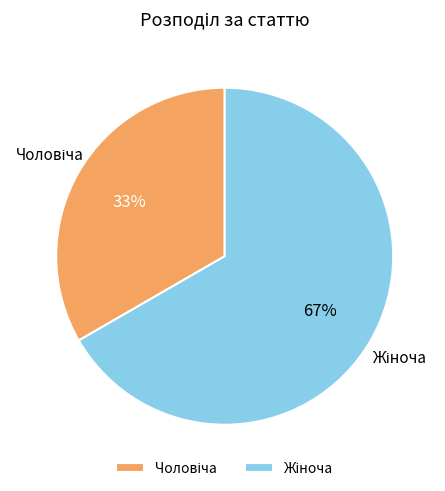

Does any single category account for the majority?

Yes